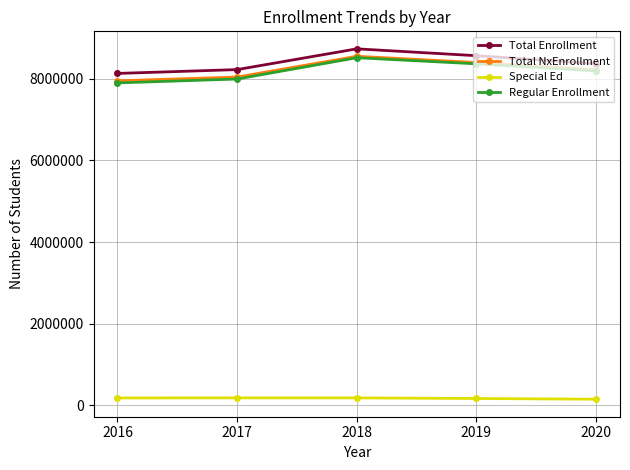

What is the difference between the Total NxEnrollment values at 2019 and 2018?

152848